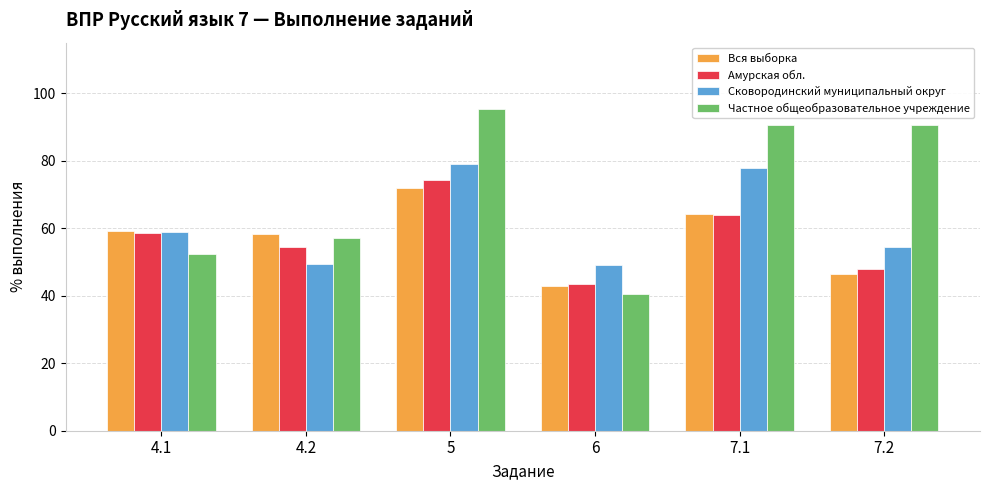

What is the difference between the second highest and second lowest values in the Сковородинский муниципальный округ series?

28.4